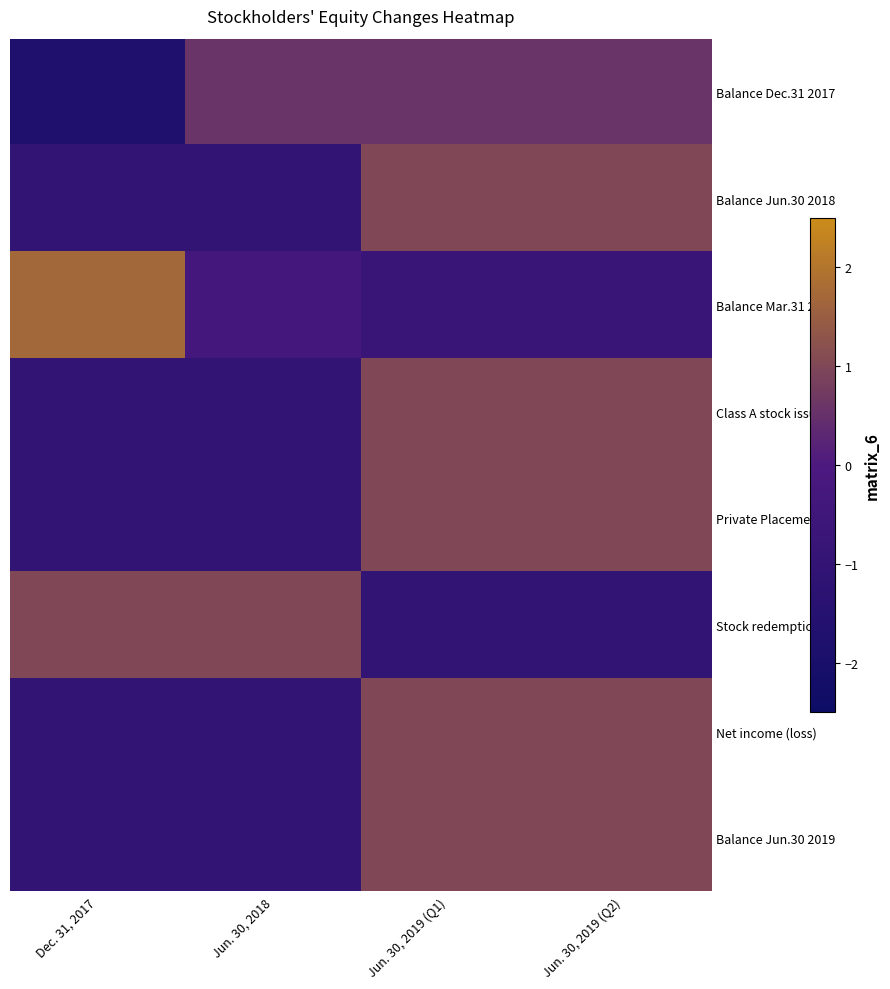

Rank the series at Jun. 30, 2018 from lowest to highest value.

Balance Jun.30 2018, Class A stock issued, Private Placement, Balance Jun.30 2019, Net income (loss), Balance Mar.31 2018, Balance Dec.31 2017, Stock redemption